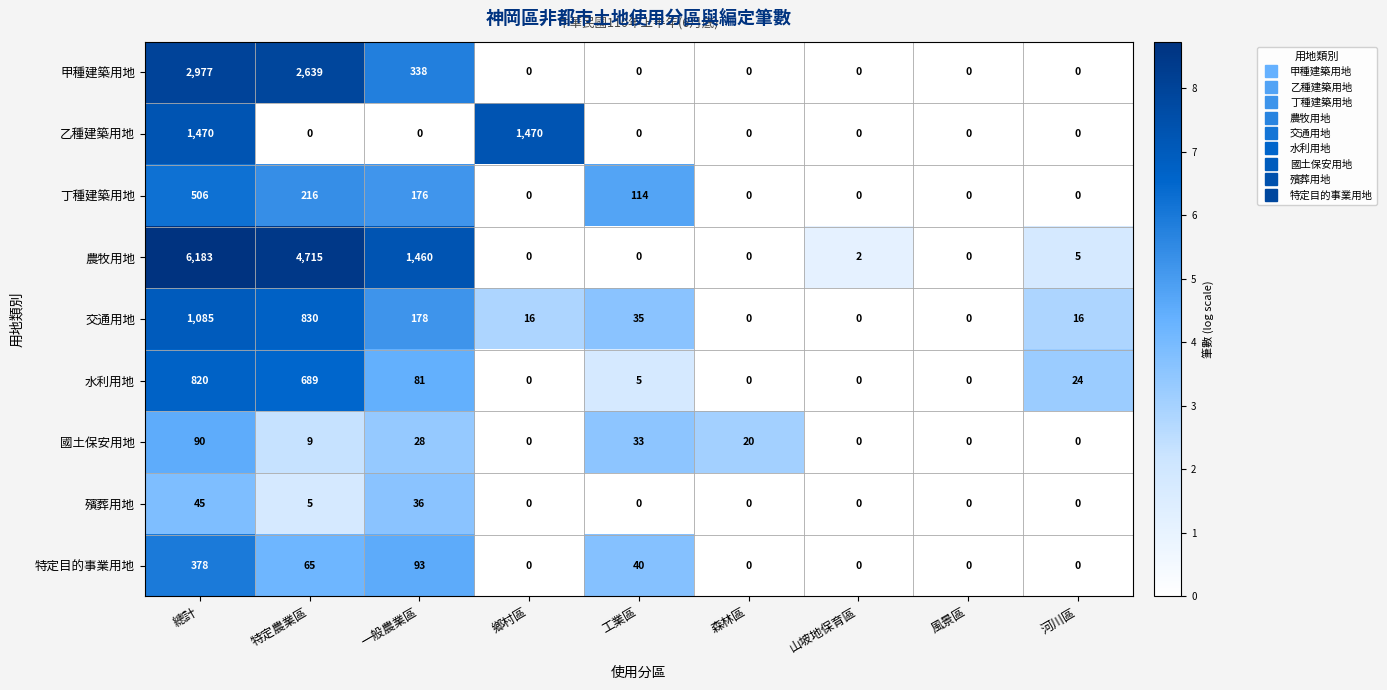

The value of 乙種建築用地 at 山坡地保育區 is -610. True or false?

False